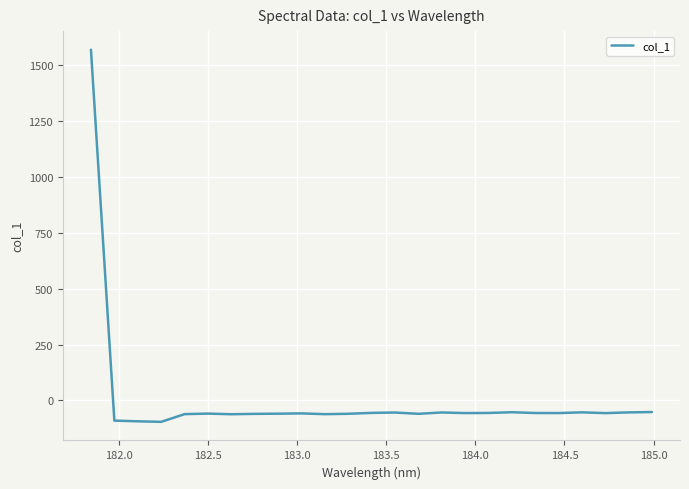

What is the smallest value displayed?

-95.8